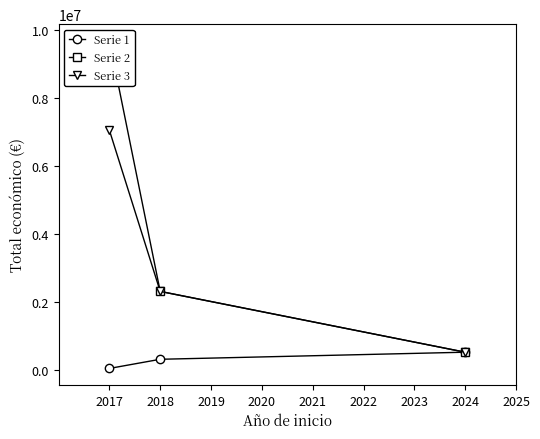

What is the sum of the Serie 1 values at 2017 and 2018?

353625